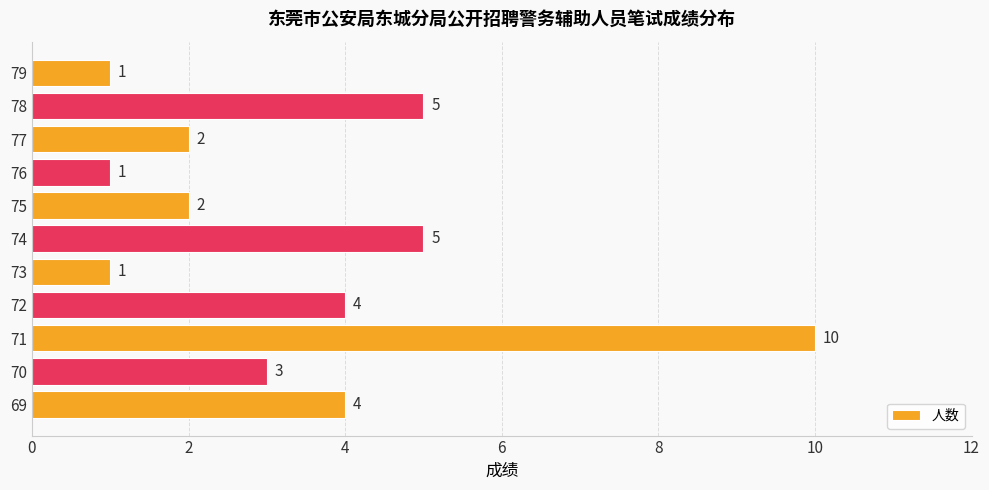

Is it true that the value at 69 is 5?

False